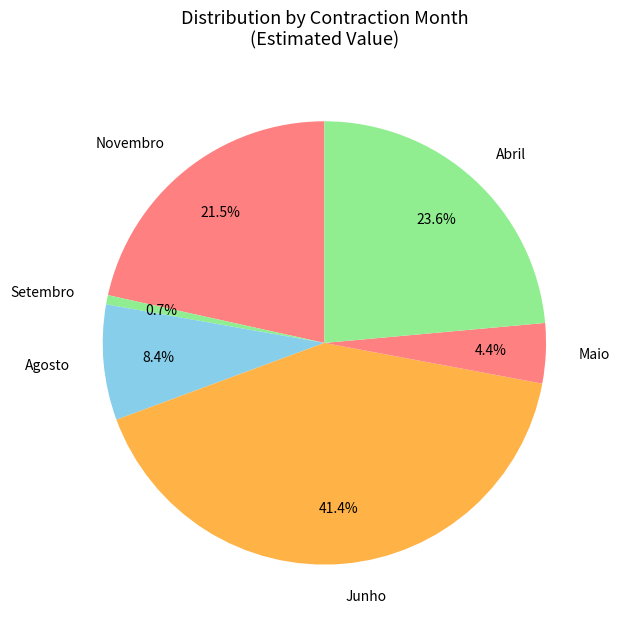

To the nearest percent, what is the average slice percentage?

17%